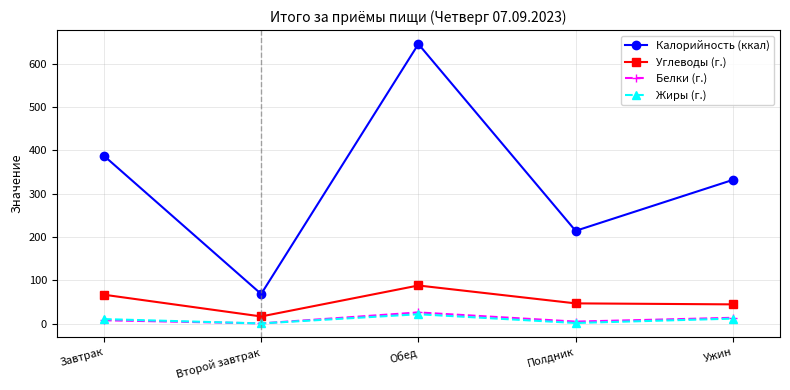

True or false: Углеводы (г.) and Белки (г.) intersect in this chart.

False